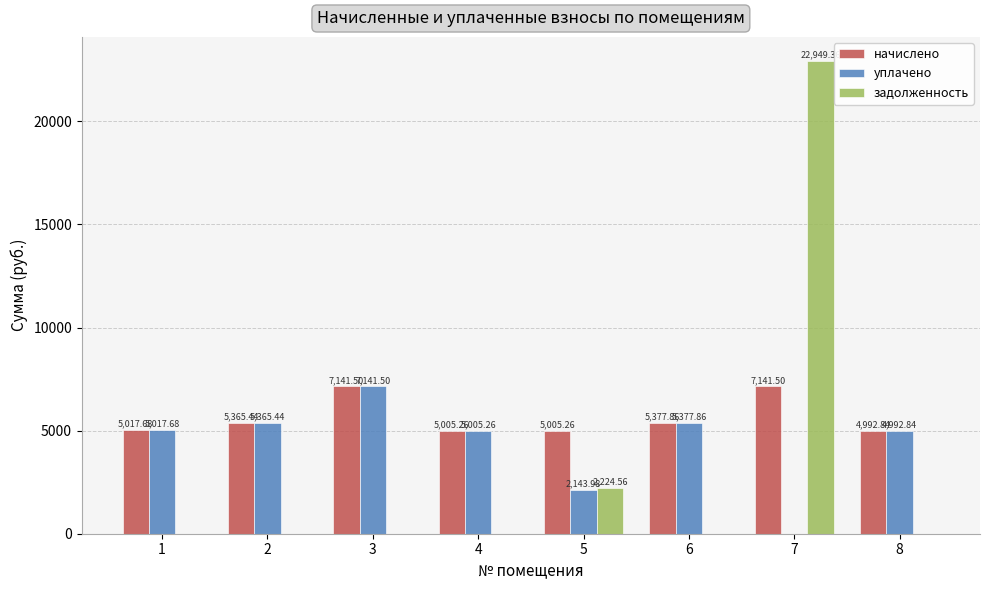

Are the bars horizontal?

No